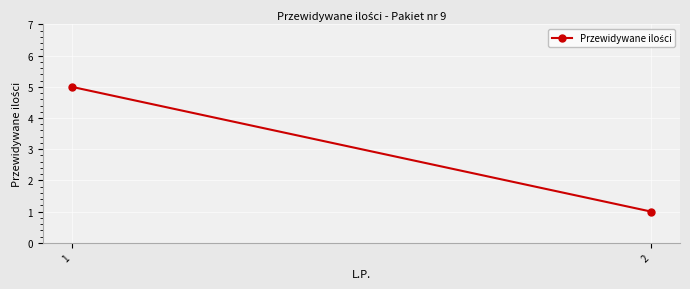

Which has a higher value, 1 or 2?

1